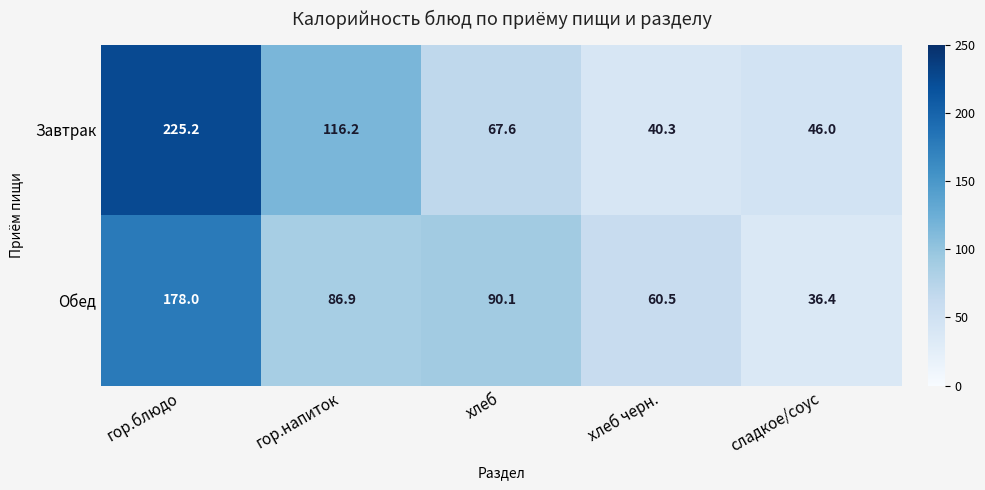

The value of Завтрак at гор.напиток is 116.2. True or false?

True